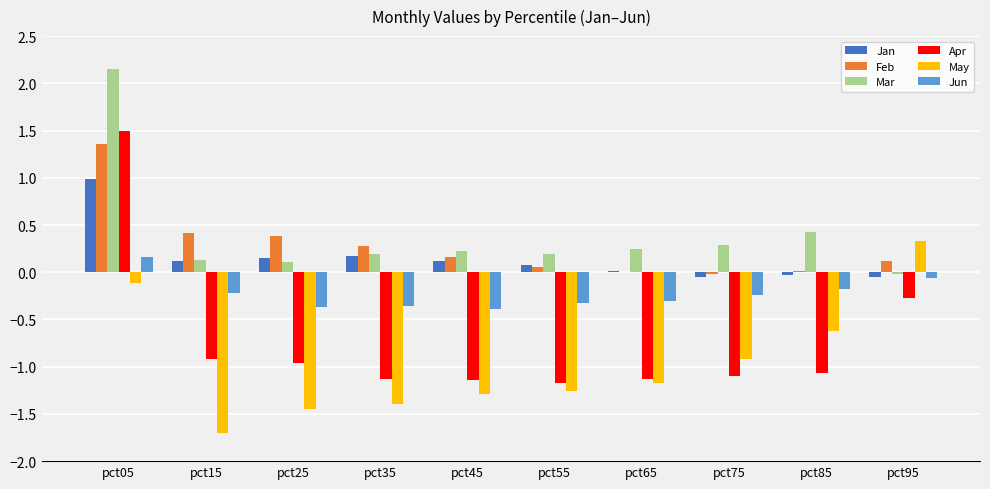

How many data points does each series have?

10